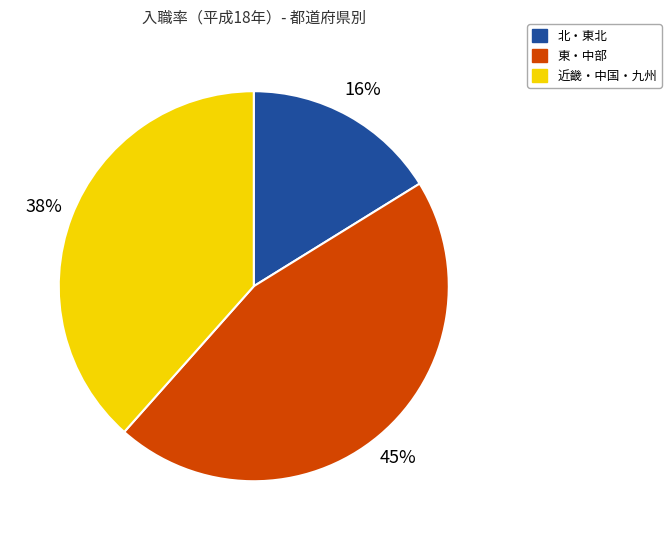

To the nearest percent, what is the difference between the 東・中部 and 北・東北 slice percentages?

29%